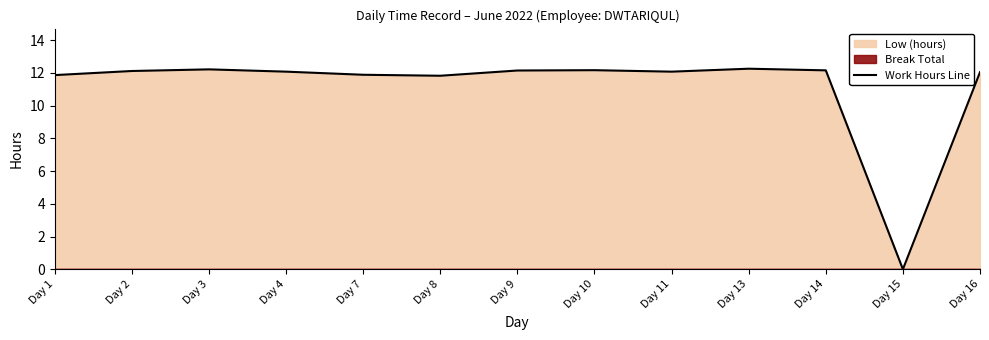

Rank the categories by value from lowest to highest.

Day 15, Day 8, Day 1, Day 7, Day 16, Day 4, Day 11, Day 2, Day 9, Day 14, Day 10, Day 3, Day 13